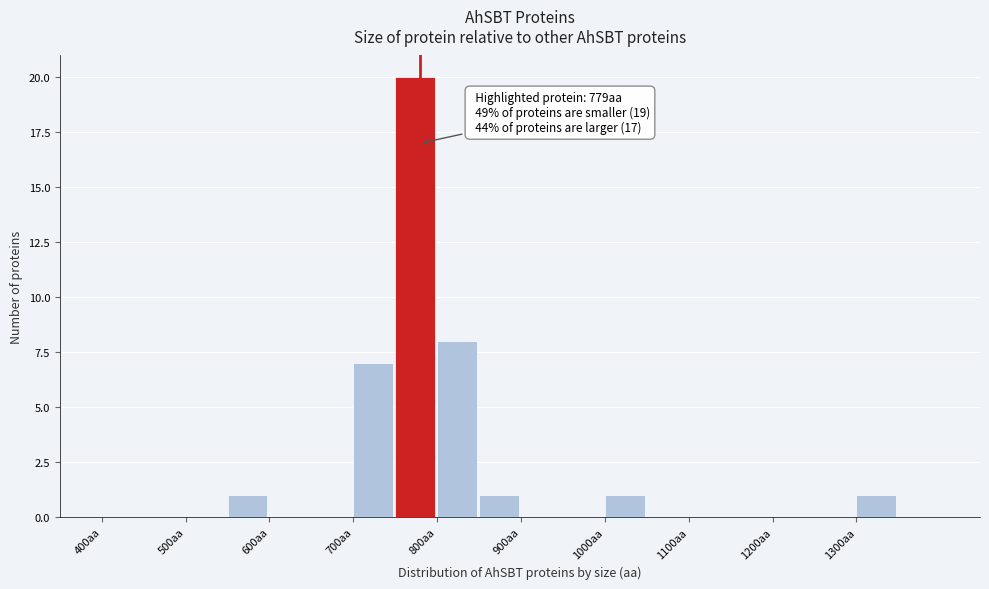

Which range on the x-axis has the tallest bar?

750 to 800